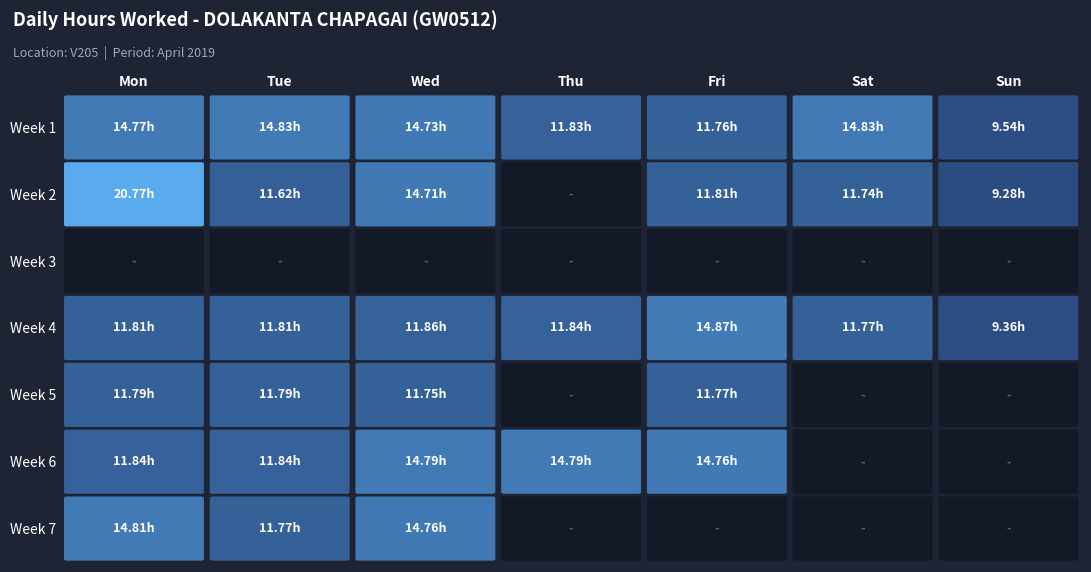

Reading left to right, transcribe all the data shown in this chart.

Mon: 14.8	20.8	0.0	11.8	11.8	11.8	14.8
Tue: 14.8	11.6	0.0	11.8	11.8	11.8	11.8
Wed: 14.7	14.7	0.0	11.9	11.8	14.8	14.8
Thu: 11.8	0.0	0.0	11.8	0.0	14.8	0.0
Fri: 11.8	11.8	0.0	14.9	11.8	14.8	0.0
Sat: 14.8	11.7	0.0	11.8	0.0	0.0	0.0
Sun: 9.5	9.3	0.0	9.4	0.0	0.0	0.0